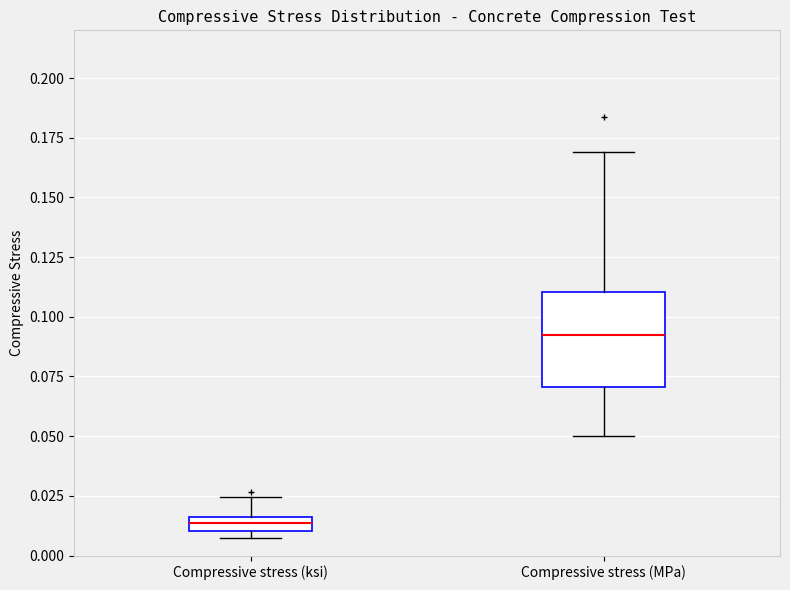

Comparing the boxes themselves (not the whiskers), which one is the tallest?

Compressive stress (MPa)